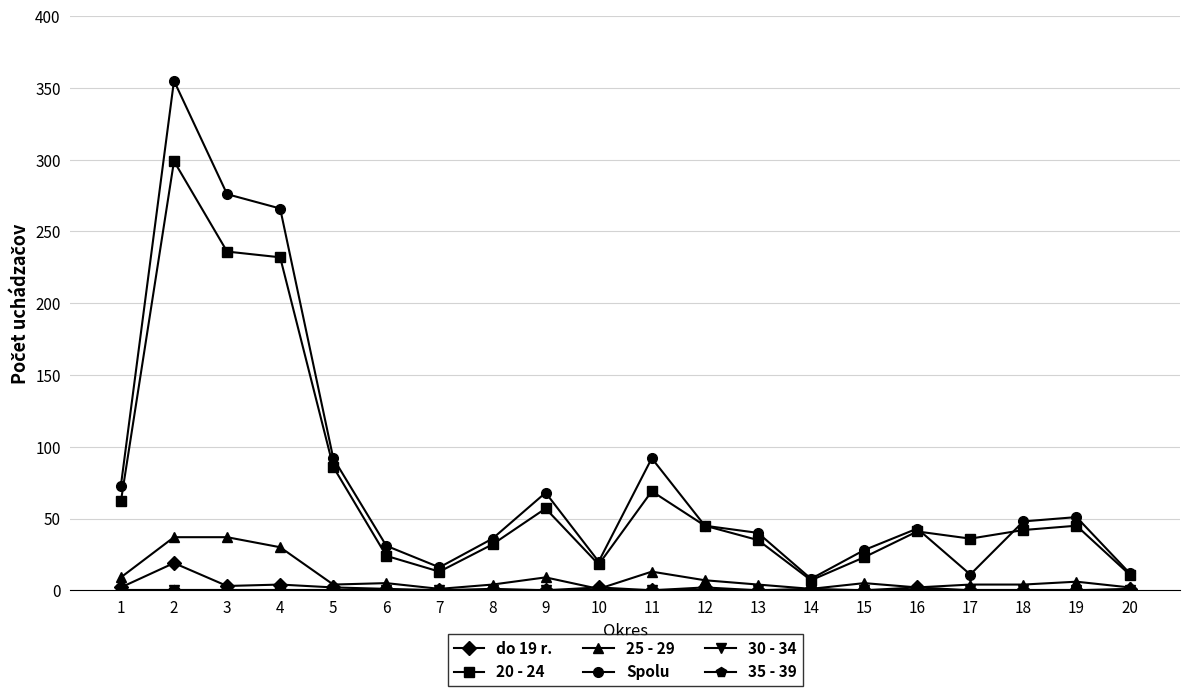

Rank the categories by Spolu value from highest to lowest.

2, 3, 4, 5, 11, 1, 9, 19, 18, 12, 16, 13, 8, 6, 15, 10, 7, 20, 17, 14